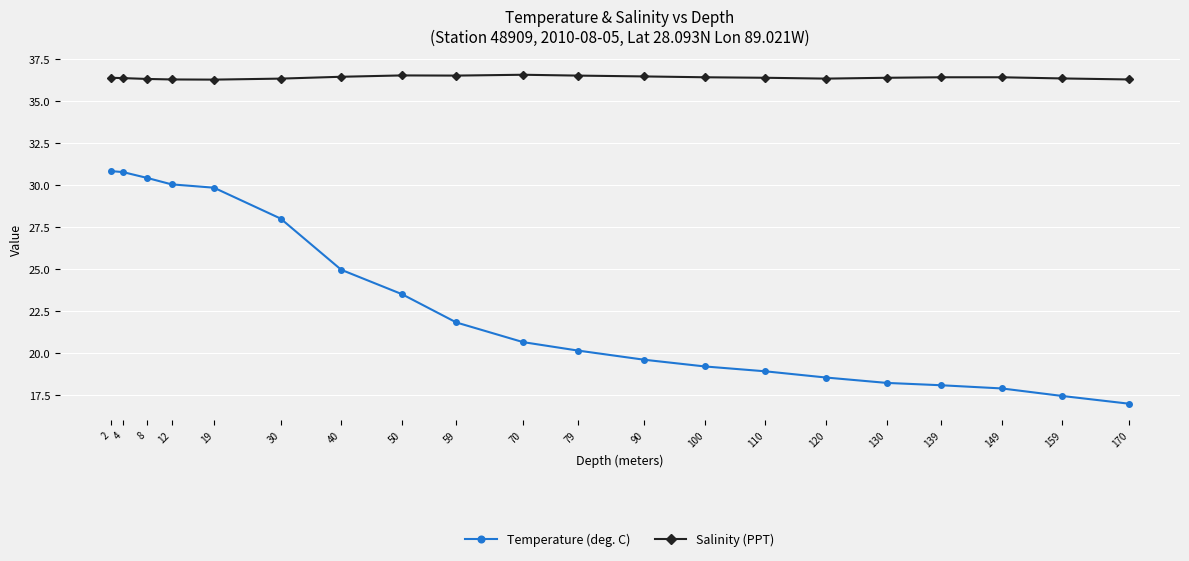

Count the Salinity (PPT) values in the range 36 to 37.

20